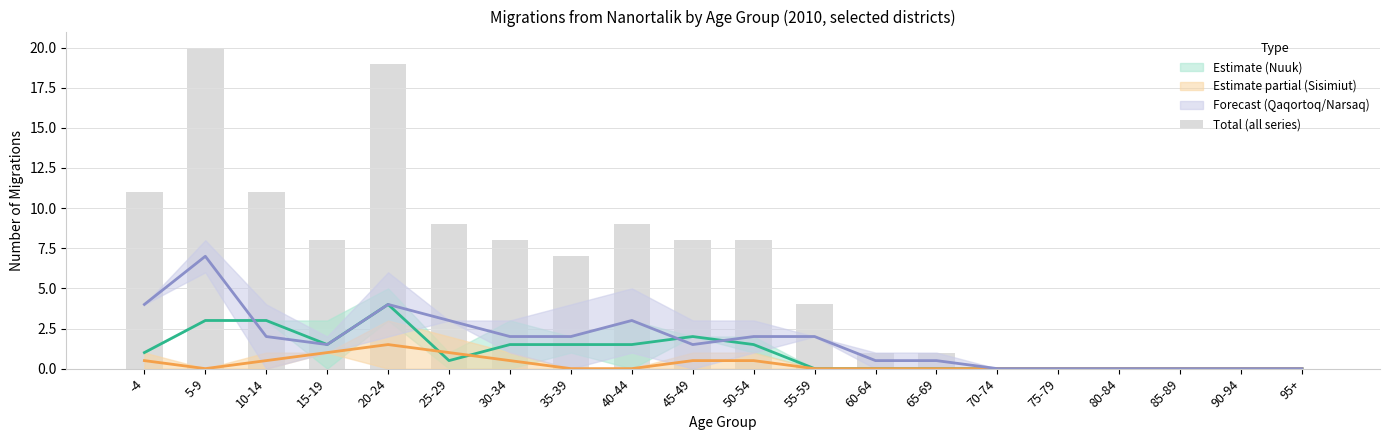

List the labels in order of value, smallest first.

70-74, 75-79, 80-84, 85-89, 90-94, 95+, 60-64, 65-69, 55-59, 35-39, 15-19, 30-34, 45-49, 50-54, 25-29, 40-44, -4, 10-14, 20-24, 5-9